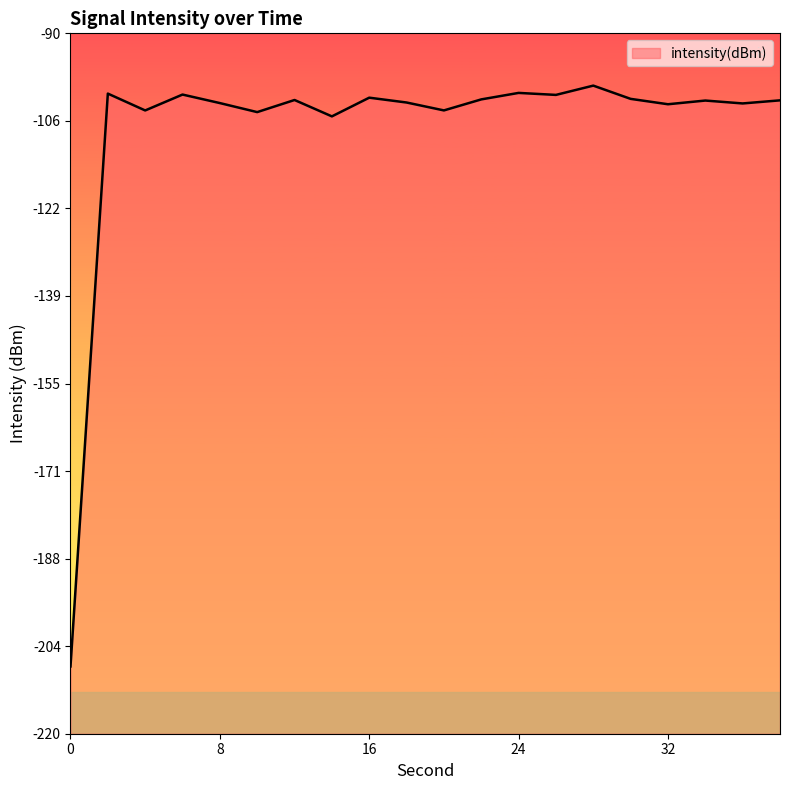

Reading left to right, extract all data points from this chart.

0=-207.5	2=-101.2	4=-104.3	6=-101.4	8=-102.9	10=-104.6	12=-102.4	14=-105.4	16=-101.9	18=-102.8	20=-104.3	22=-102.3	24=-101.1	26=-101.4	28=-99.7	30=-102.2	32=-103.2	34=-102.5	36=-103.0	38=-102.4